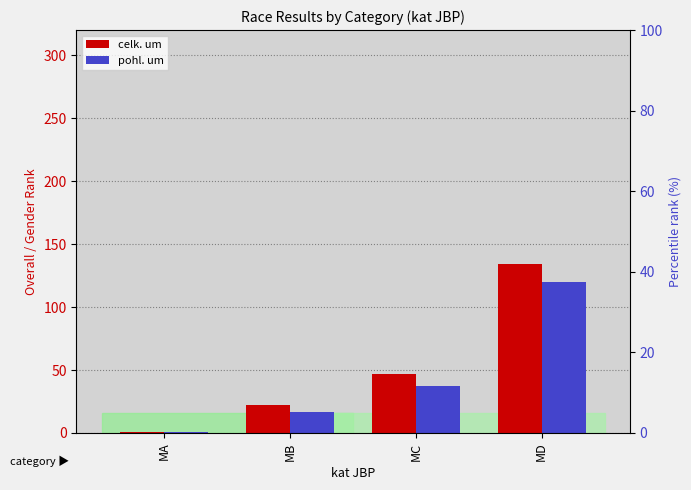

Does the chart contain any negative values?

No